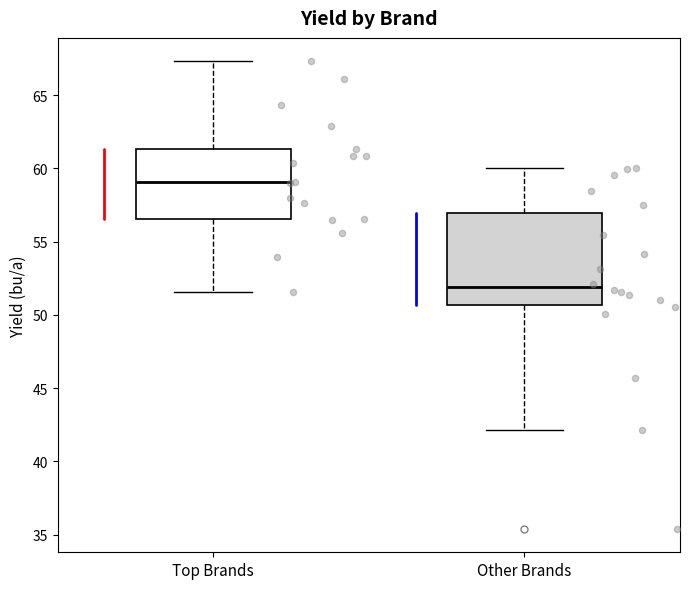

Reading left to right, transcribe this box plot: for each box, give where its median line is, the range the box spans, and where its two whiskers end, as read against the y-axis. The values are not printed on the chart, so give them approximately, as read against the axis.

Top Brands: median 59.0, box 56.5 to 61.5, whiskers 51.5 to 67.5
Other Brands: median 52.0, box 50.5 to 57.0, whiskers 42.0 to 60.0